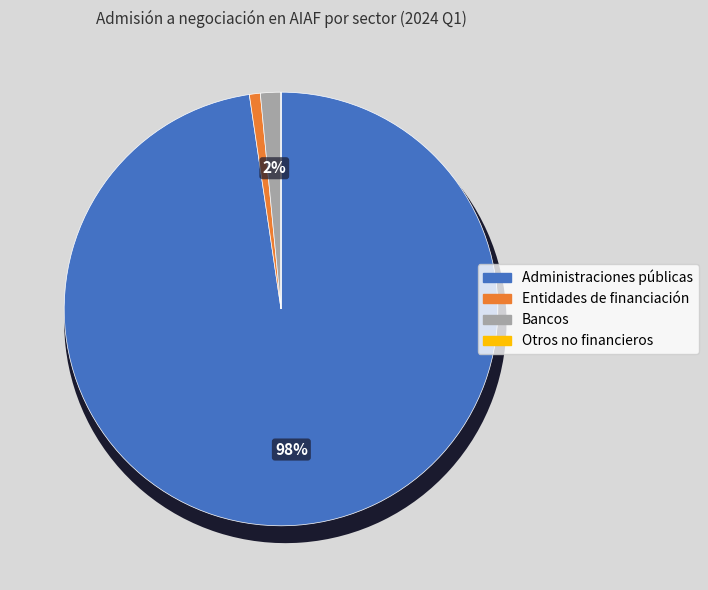

Which category accounts for the majority?

Administraciones públicas